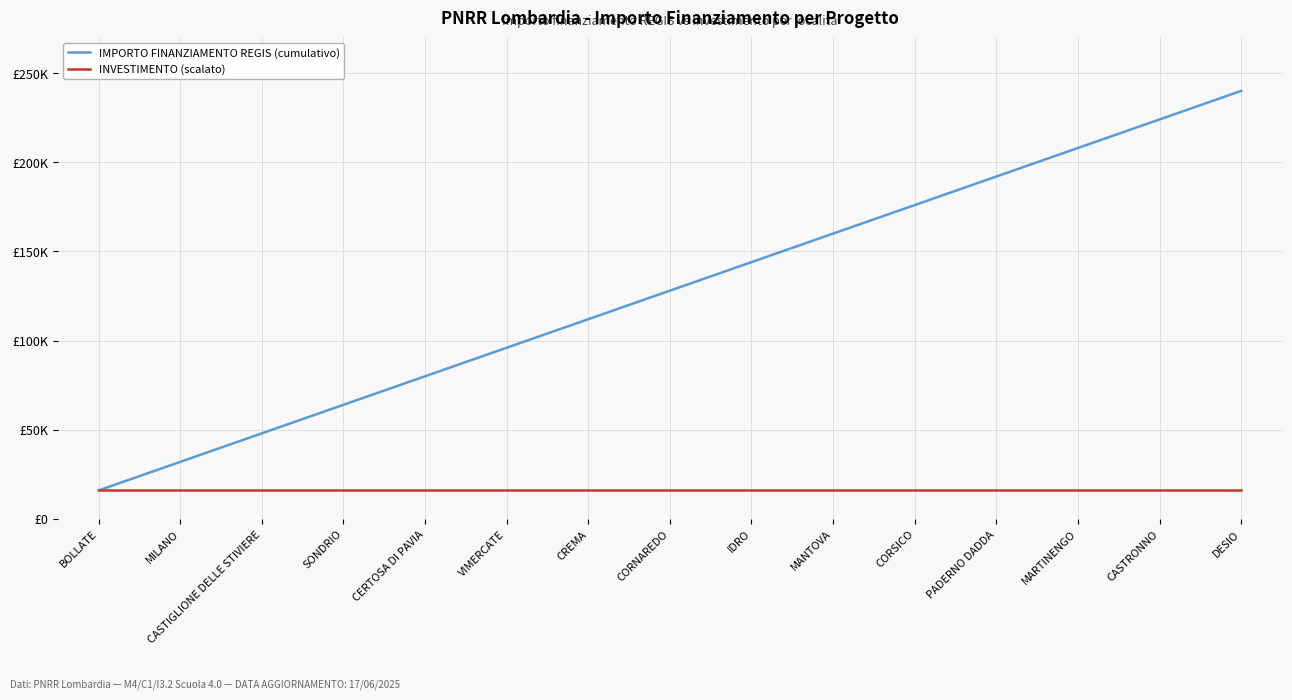

What are all the series names shown in the legend?

IMPORTO FINANZIAMENTO REGIS (cumulativo), INVESTIMENTO (scalato)